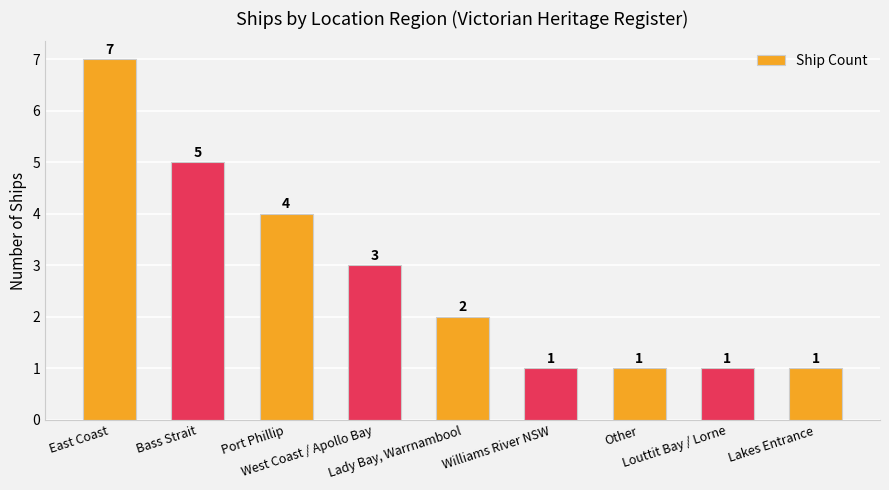

What position from the right is West Coast / Apollo Bay?

6